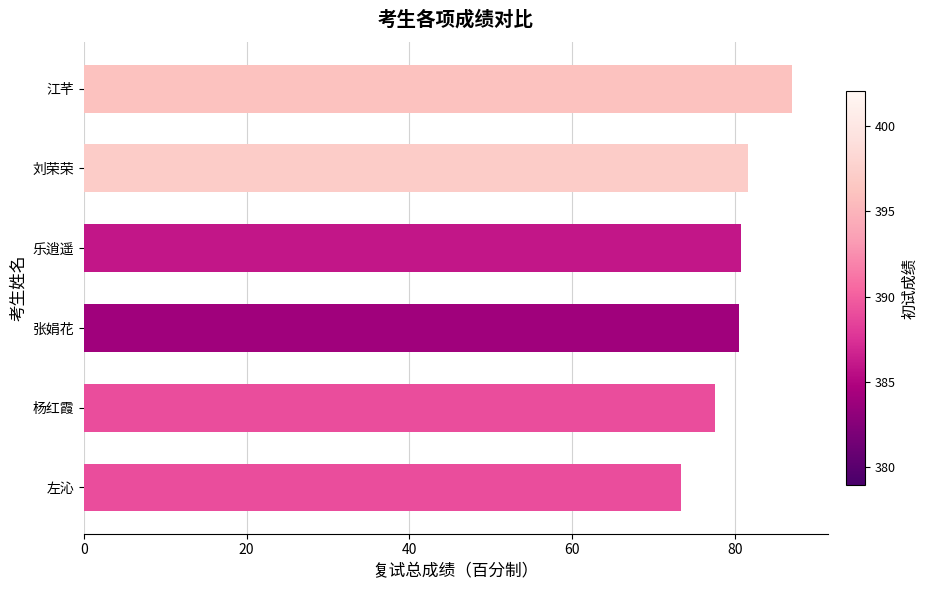

How many values are below 80?

2